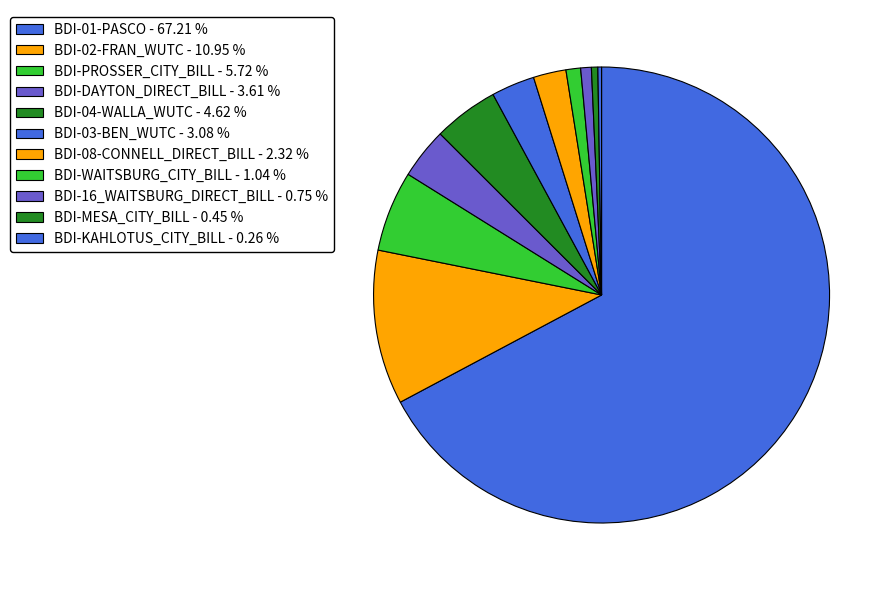

Which category has the smallest portion of the pie?

BDI-KAHLOTUS_CITY_BILL